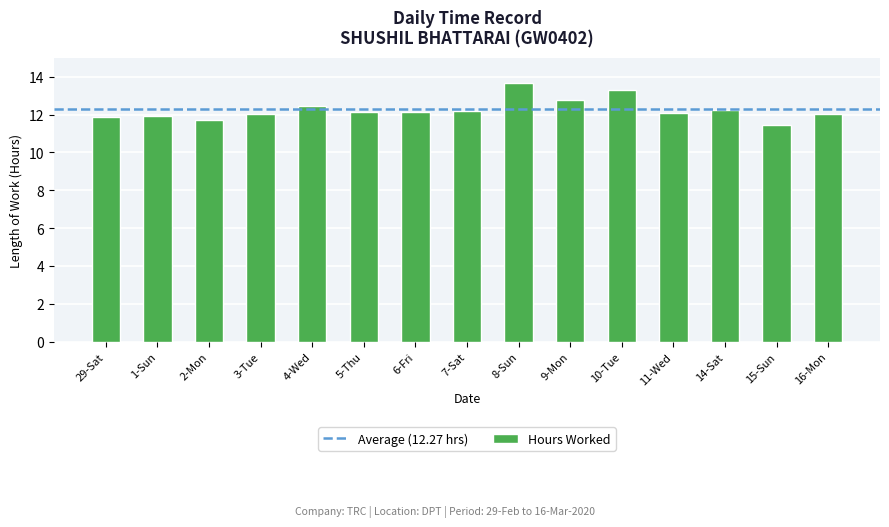

What is the maximum value shown in the chart?

13.6